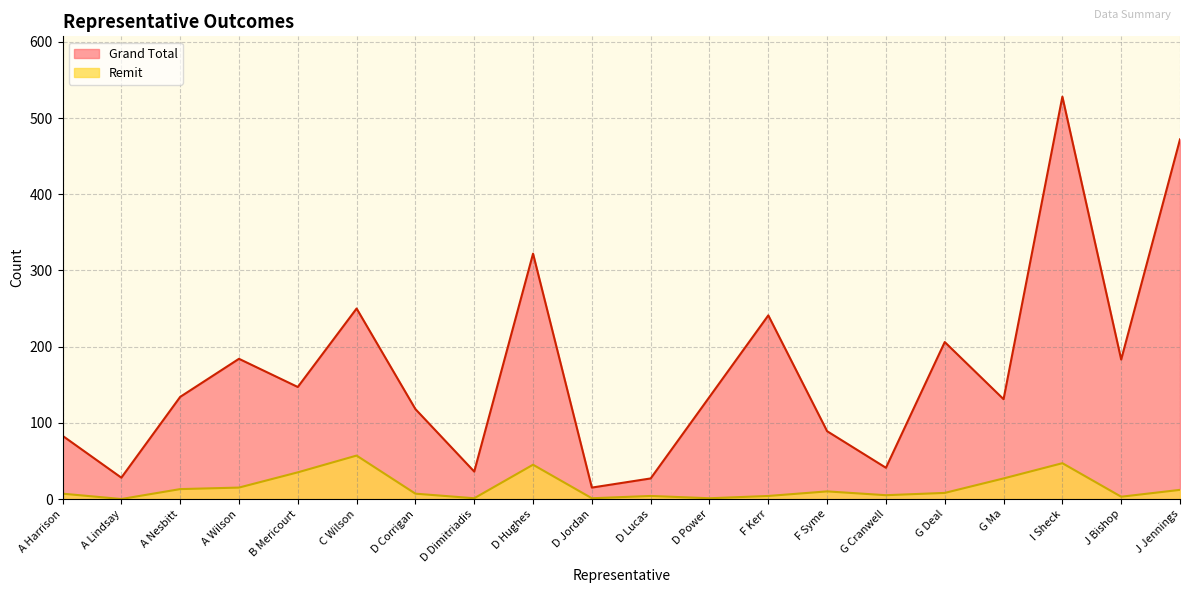

Between A Lindsay and D Dimitriadis, which is larger?

D Dimitriadis